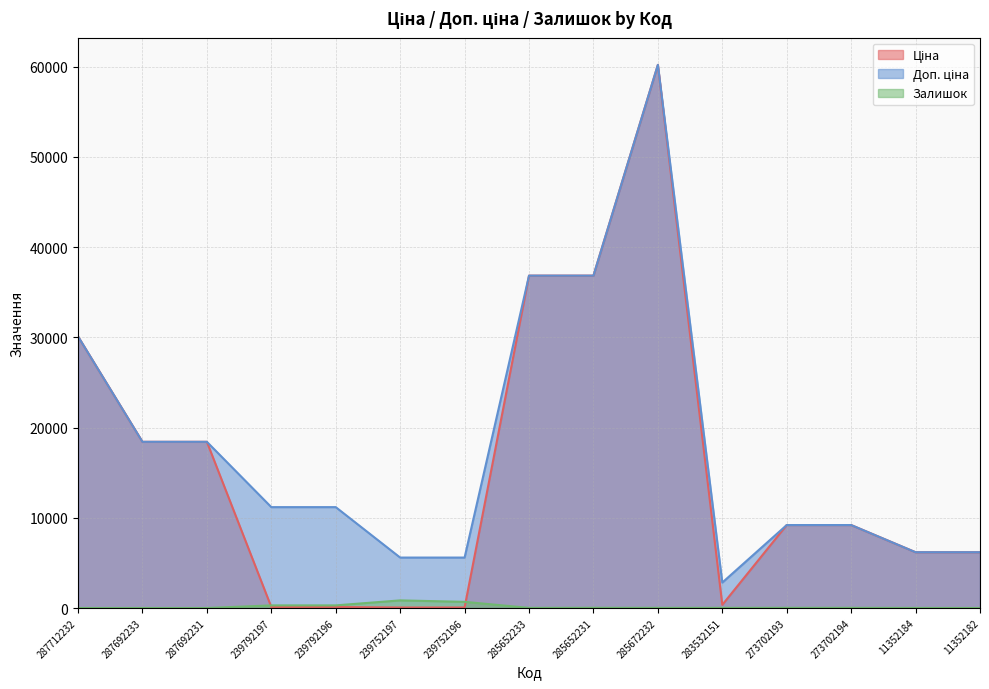

Where does the Ціна series first go above 9196?

287712232